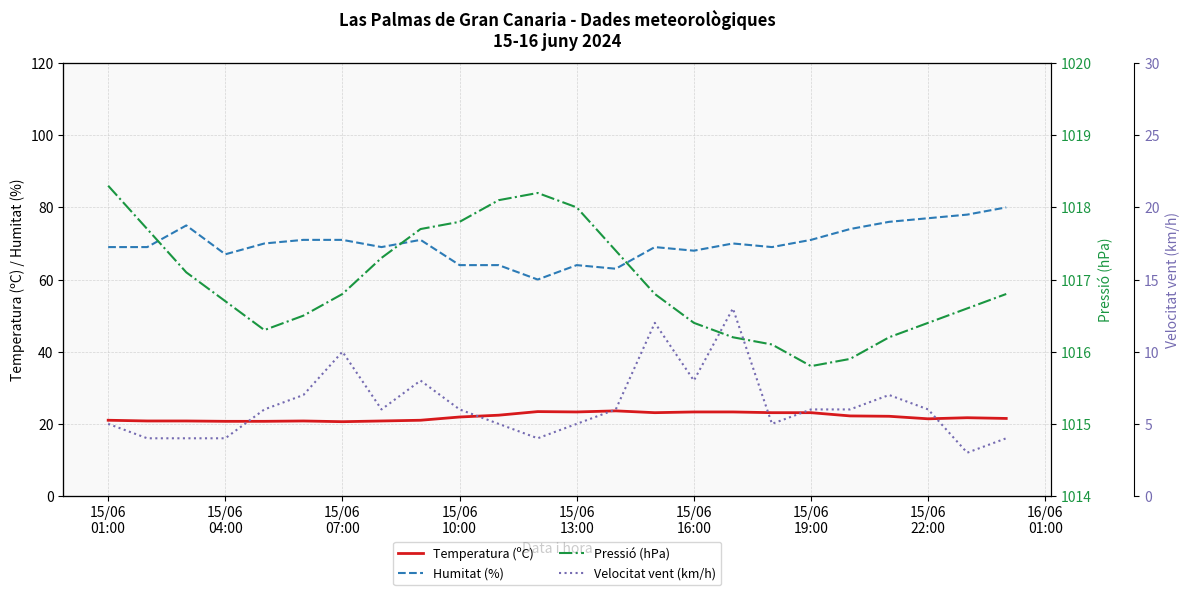

How many data points in Temperatura (ºC) are less than 21?

7